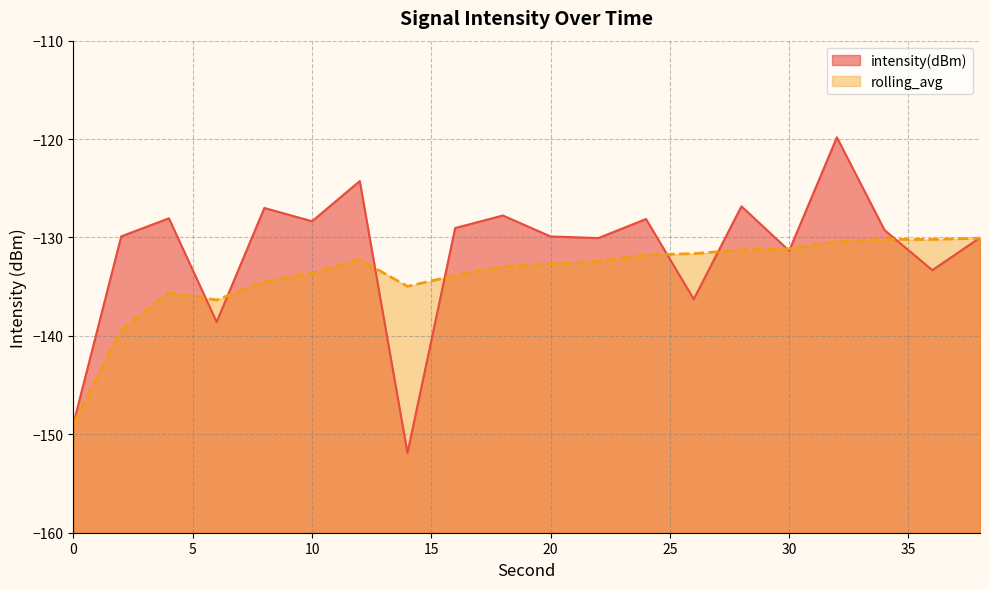

What is the approximate value of intensity(dBm) at 6?

-138.6